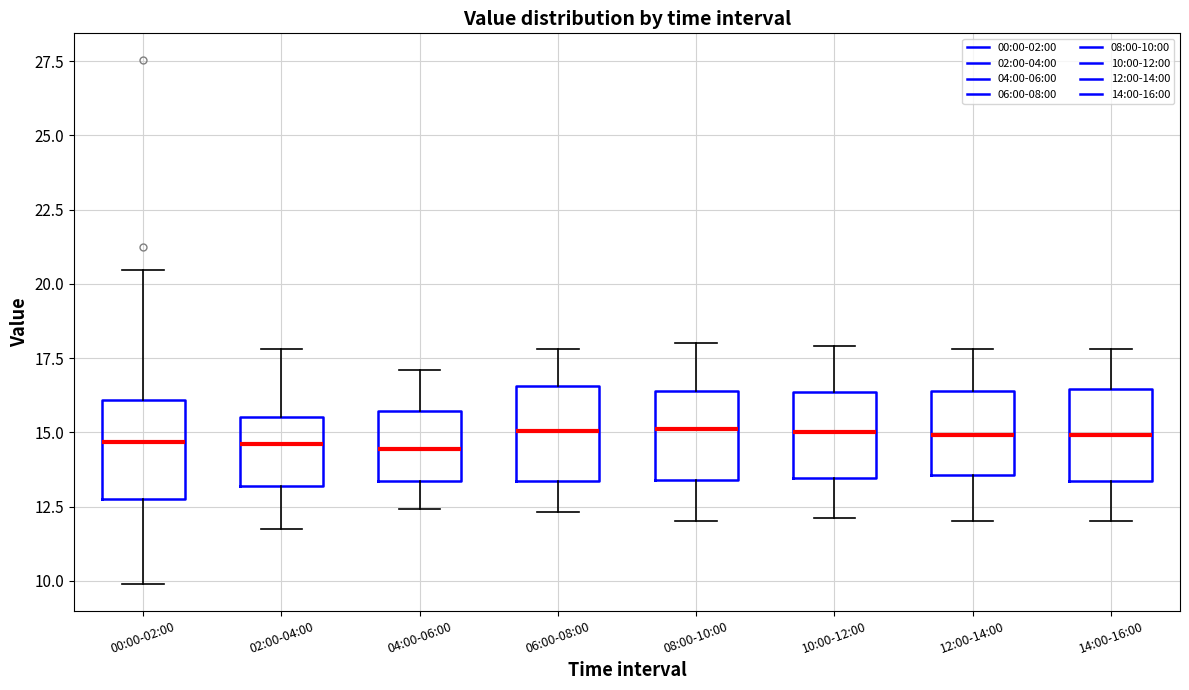

Reading left to right, transcribe this box plot: for each box, give where its median line is, the range the box spans, and where its two whiskers end, as read against the y-axis. The values are not printed on the chart, so give them approximately, as read against the axis.

00:00-02:00: median 14.5, box 13.0 to 16.0, whiskers 10.0 to 20.5
02:00-04:00: median 14.5, box 13.0 to 15.5, whiskers 12.0 to 18.0
04:00-06:00: median 14.5, box 13.5 to 15.5, whiskers 12.5 to 17.0
06:00-08:00: median 15.0, box 13.5 to 16.5, whiskers 12.5 to 18.0
08:00-10:00: median 15.0, box 13.5 to 16.5, whiskers 12.0 to 18.0
10:00-12:00: median 15.0, box 13.5 to 16.5, whiskers 12.0 to 18.0
12:00-14:00: median 15.0, box 13.5 to 16.5, whiskers 12.0 to 18.0
14:00-16:00: median 15.0, box 13.5 to 16.5, whiskers 12.0 to 18.0